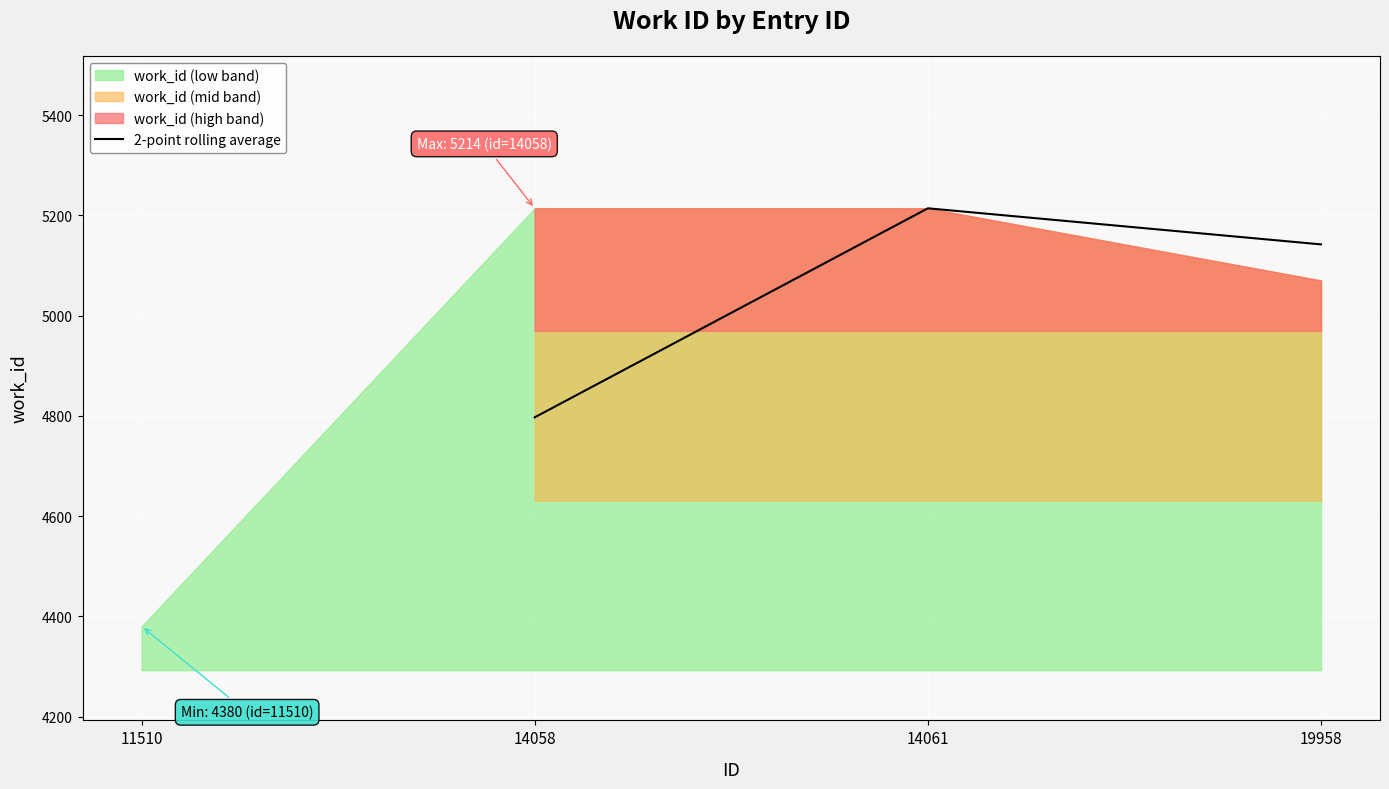

List the labels in order of 2-point rolling average value, smallest first.

14058, 19958, 14061